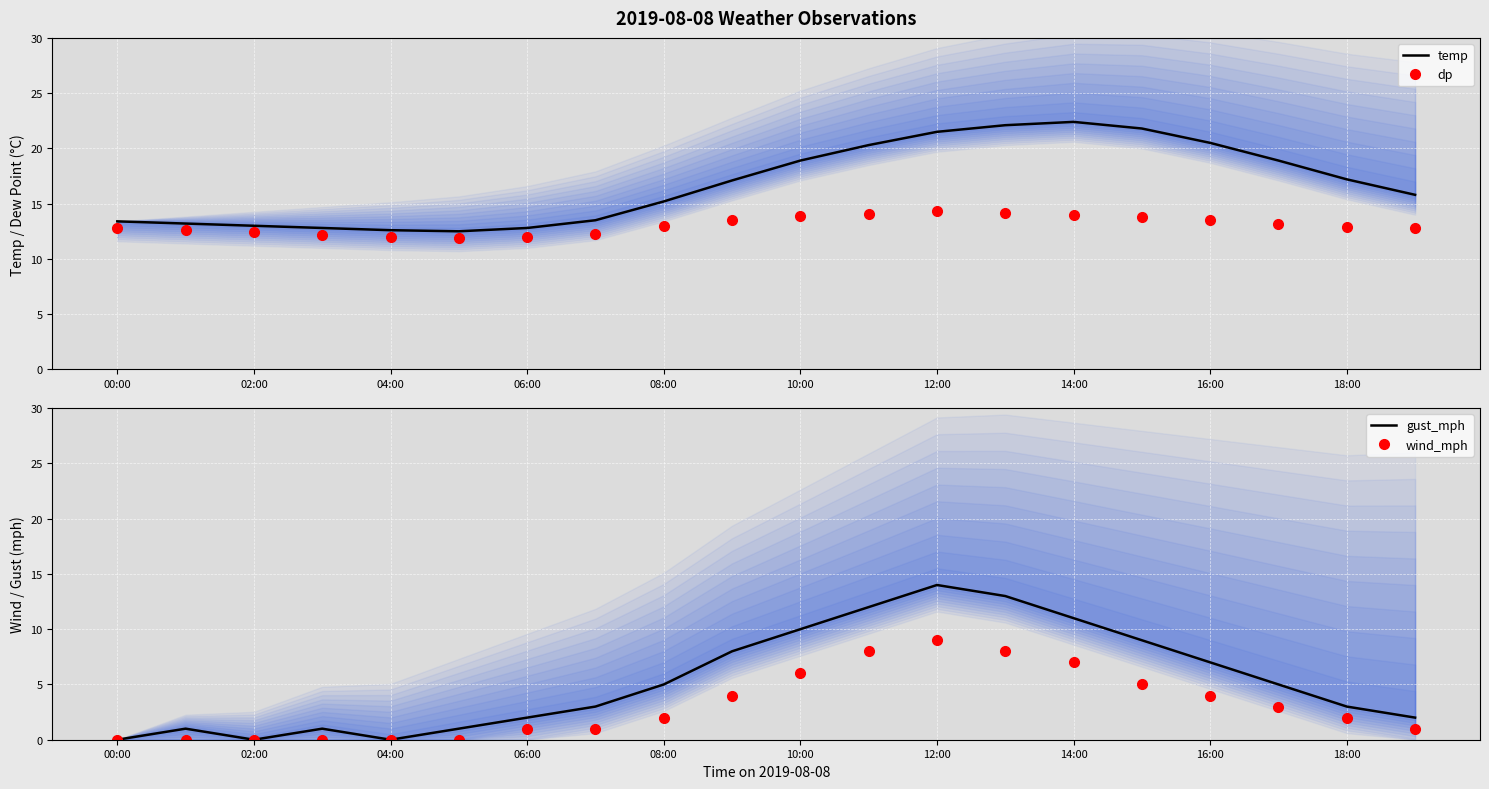

What is the label of the 2nd point from the right?

18:00